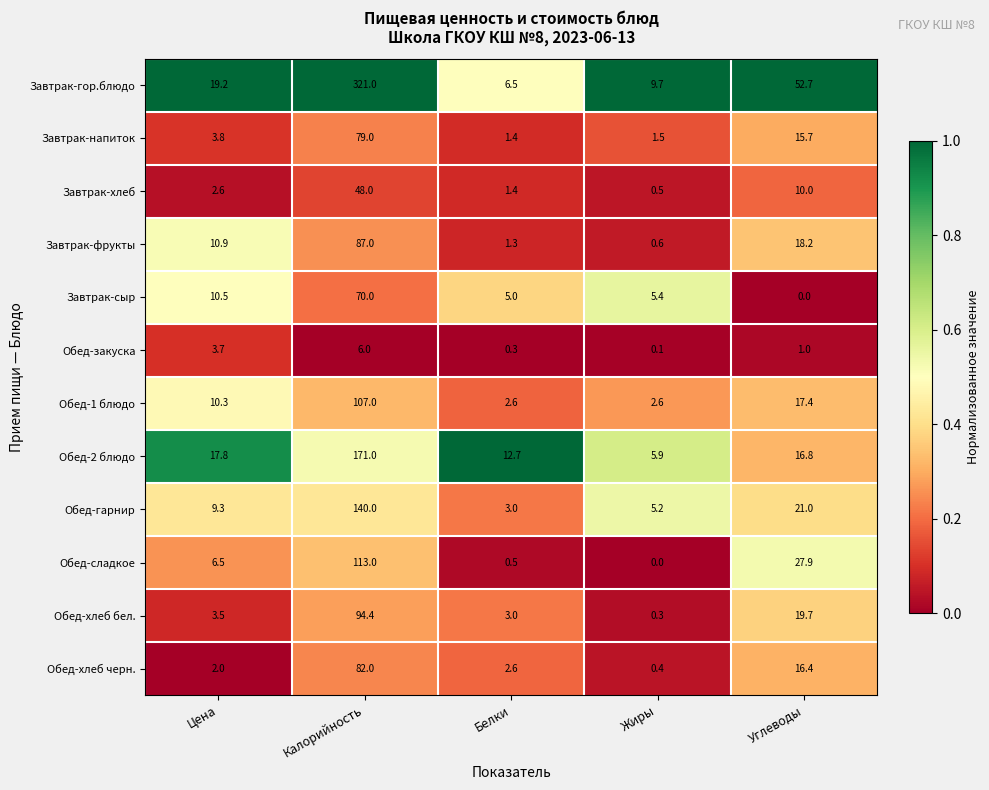

At how many categories does at least one series exceed 0?

5